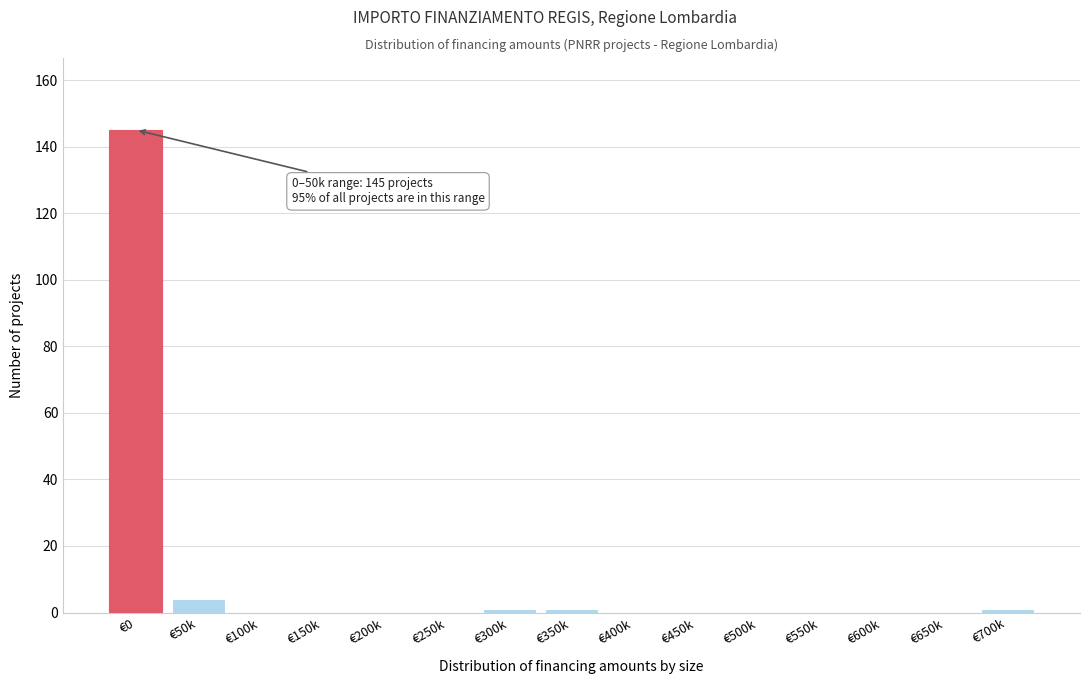

Reading left to right, extract all data points from this chart.

€0=145	€50k=4	€100k=0	€150k=0	€200k=0	€250k=0	€300k=1	€350k=1	€400k=0	€450k=0	€500k=0	€550k=0	€600k=0	€650k=0	€700k=1